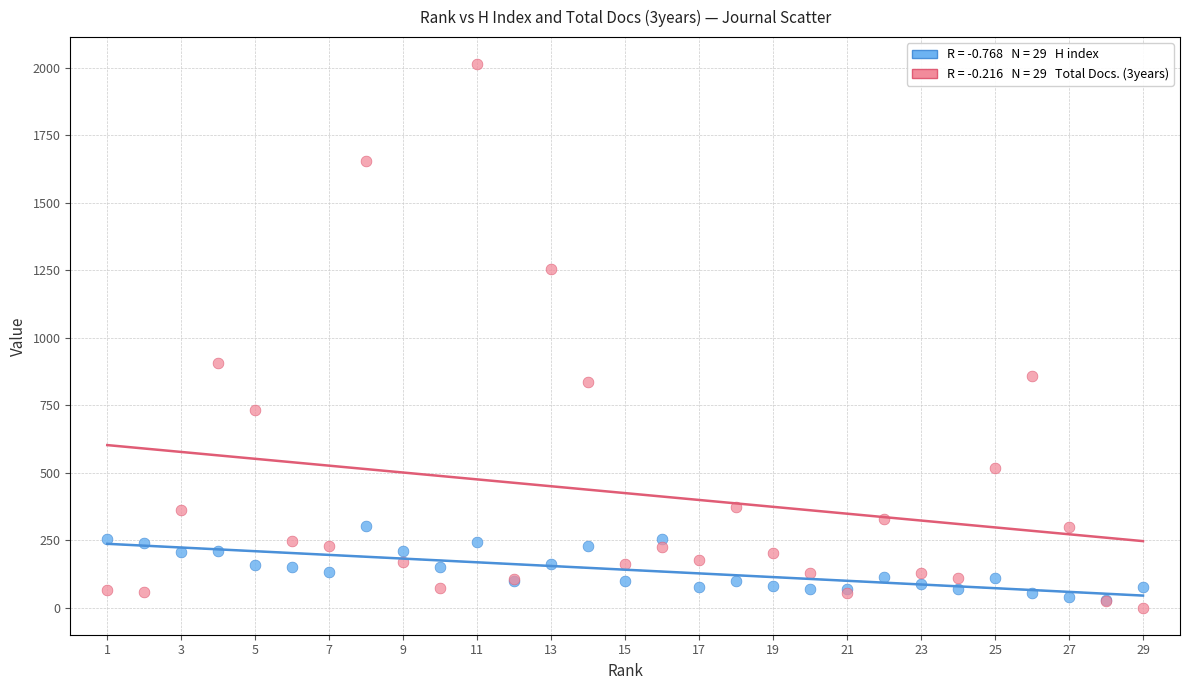

Across all series, what Y value is closest to 1007?

907